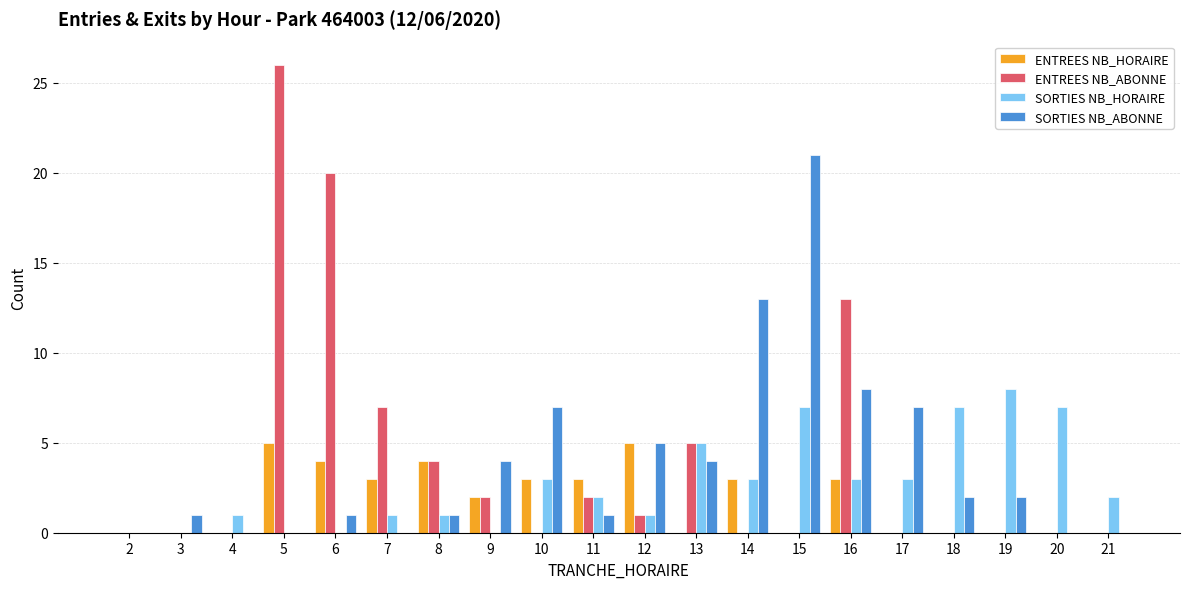

How many categories are shown in the chart?

20